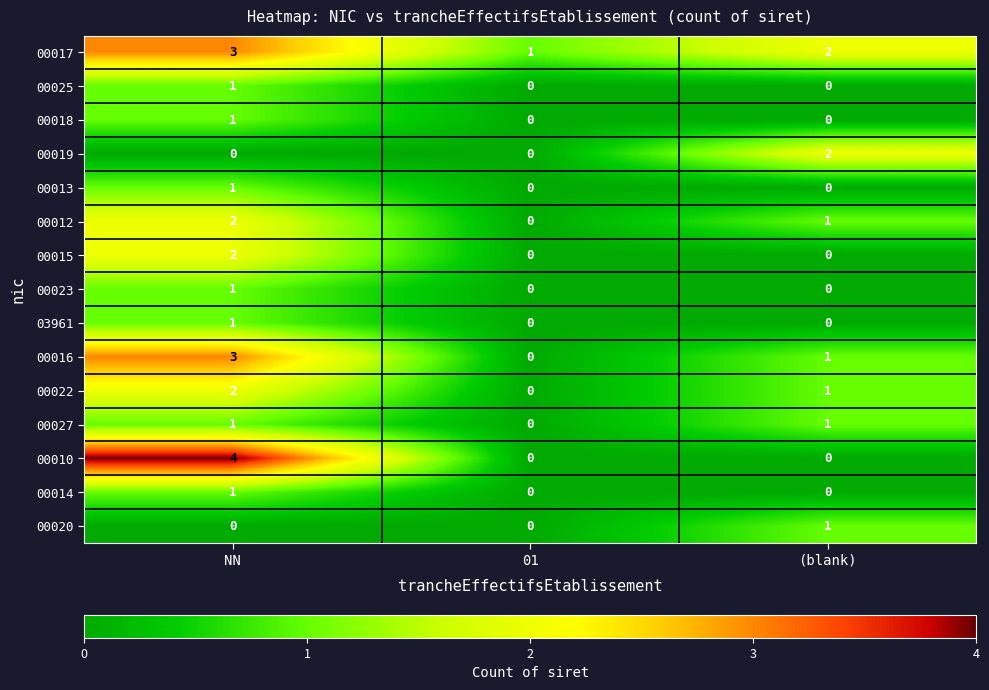

Between NN and 01, which series saw the biggest shift?

00010